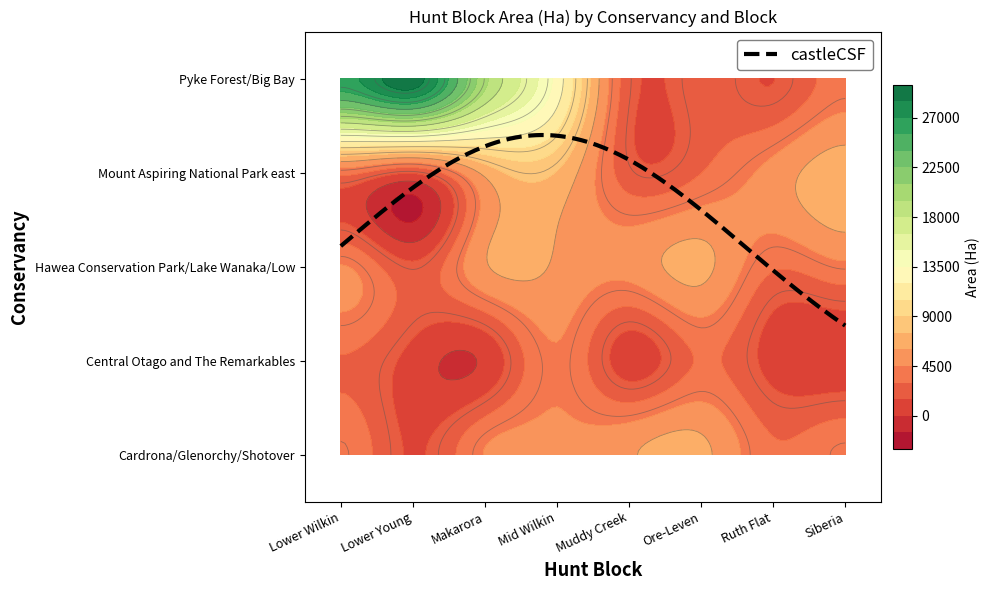

What is the minimum value for Cardrona/Glenorchy/Shotover?

1341.0